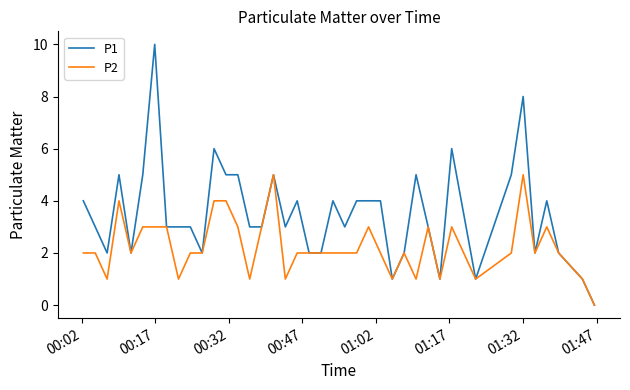

Which series has the largest total across all categories?

P1